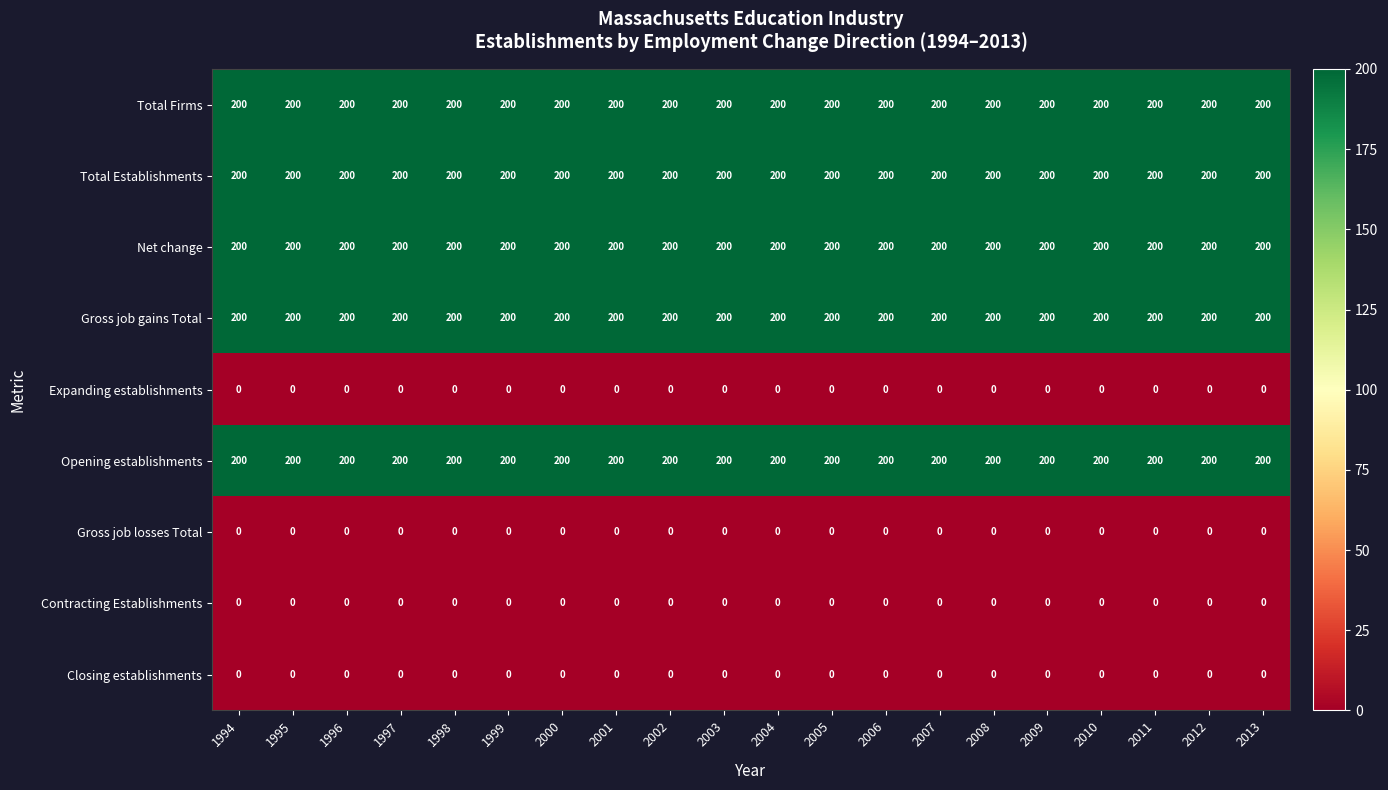

At how many categories does at least one series exceed 128?

20